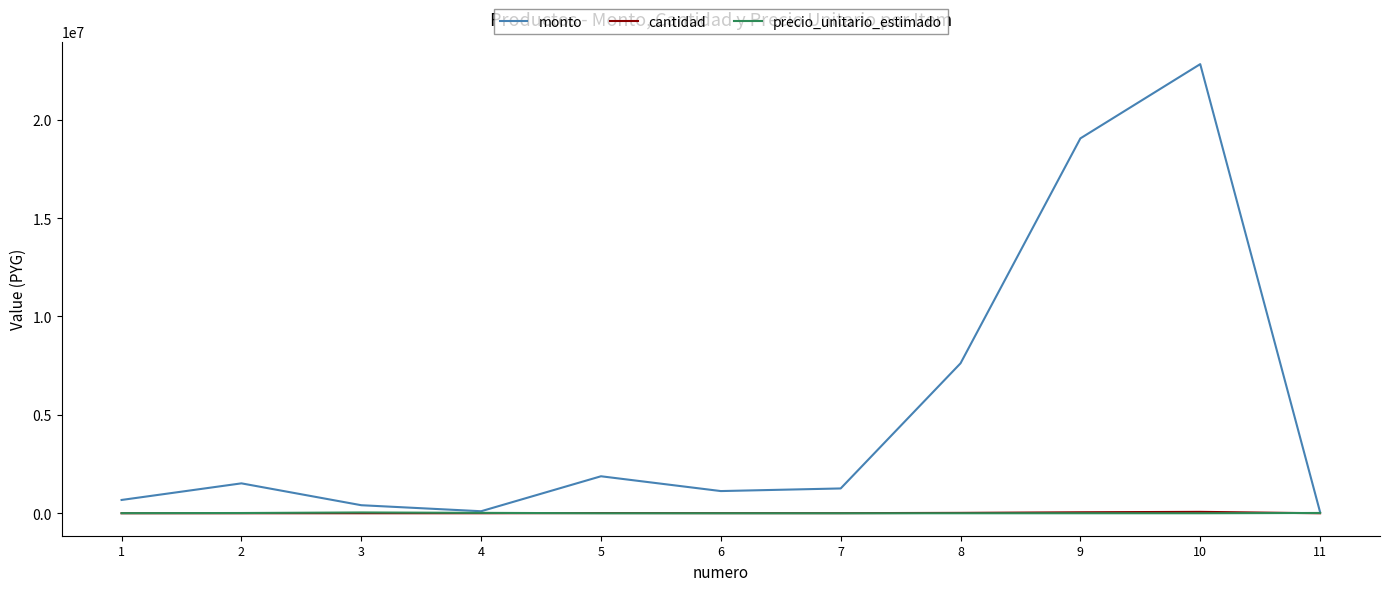

What is the difference between the cantidad values at 1 and 8?

19880